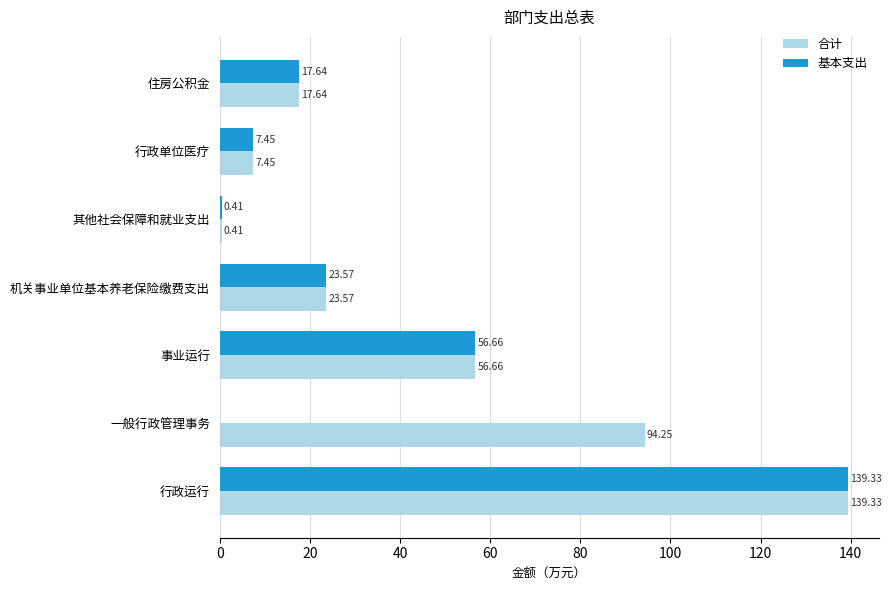

At which category is the sum across all series the highest?

行政运行